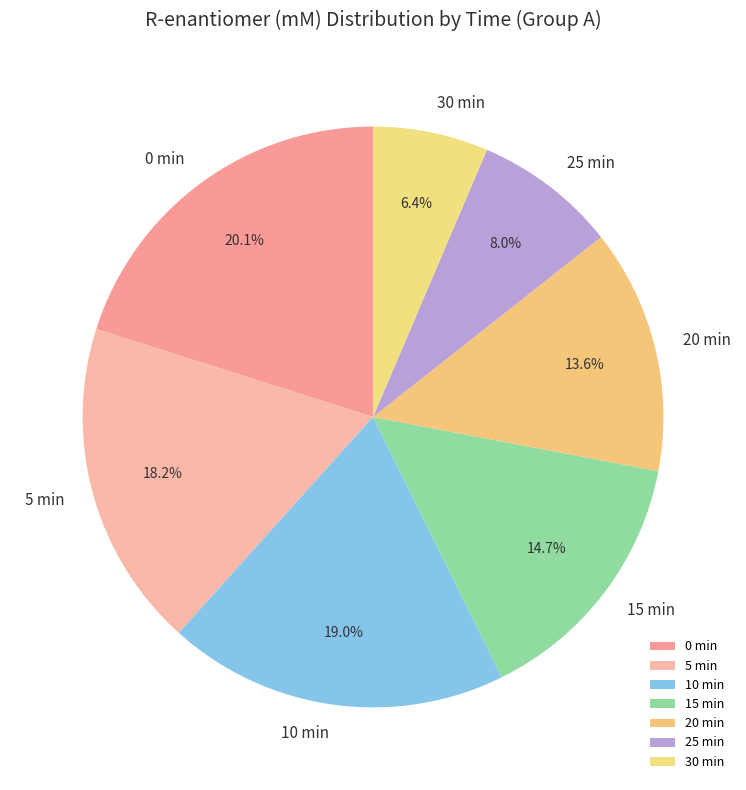

To the nearest percent, what is the difference between the largest and smallest slice percentages?

14%